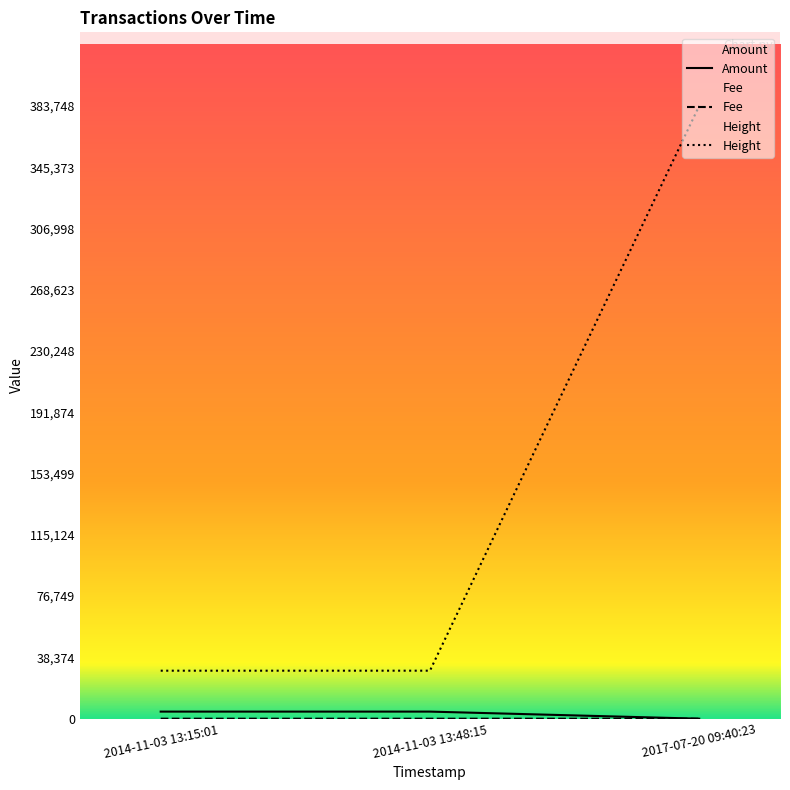

What is the maximum value shown in the chart?

383748